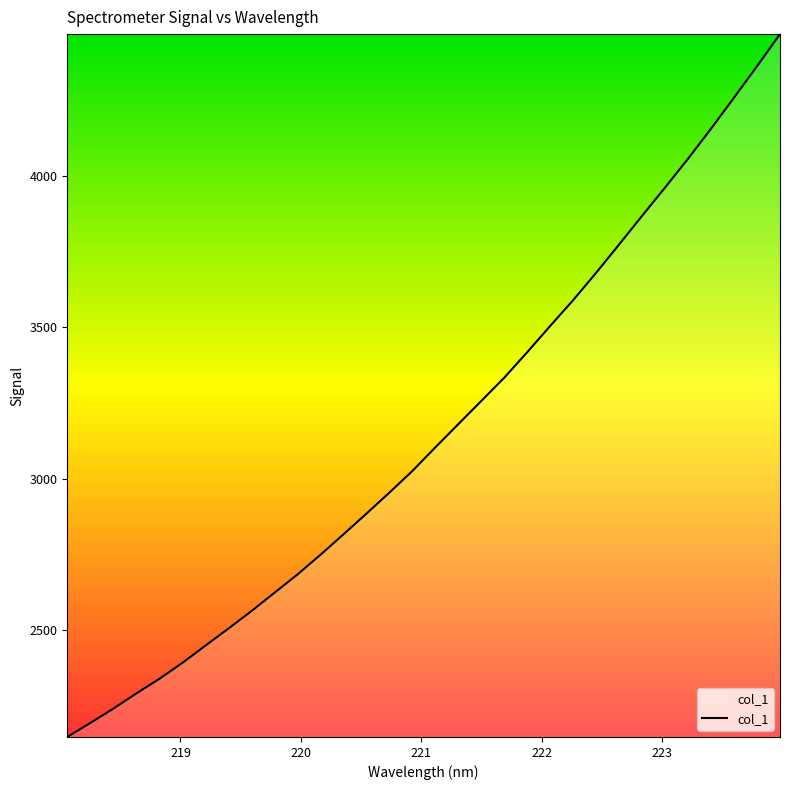

What is the maximum value shown in the chart?

4467.4